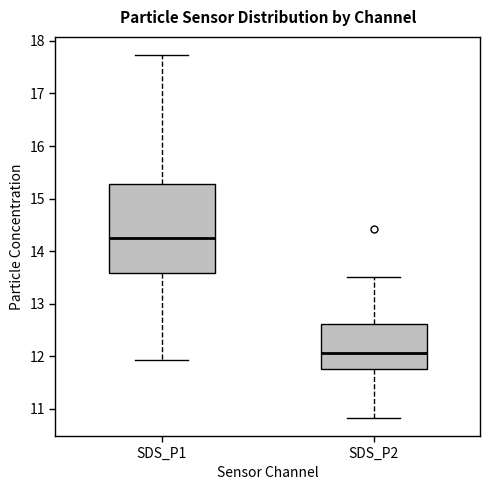

Reading left to right, transcribe this box plot: for each box, give where its median line is, the range the box spans, and where its two whiskers end, as read against the y-axis. The values are not printed on the chart, so give them approximately, as read against the axis.

SDS_P1: median 14.3, box 13.6 to 15.3, whiskers 11.9 to 17.7
SDS_P2: median 12.1, box 11.8 to 12.6, whiskers 10.8 to 13.5